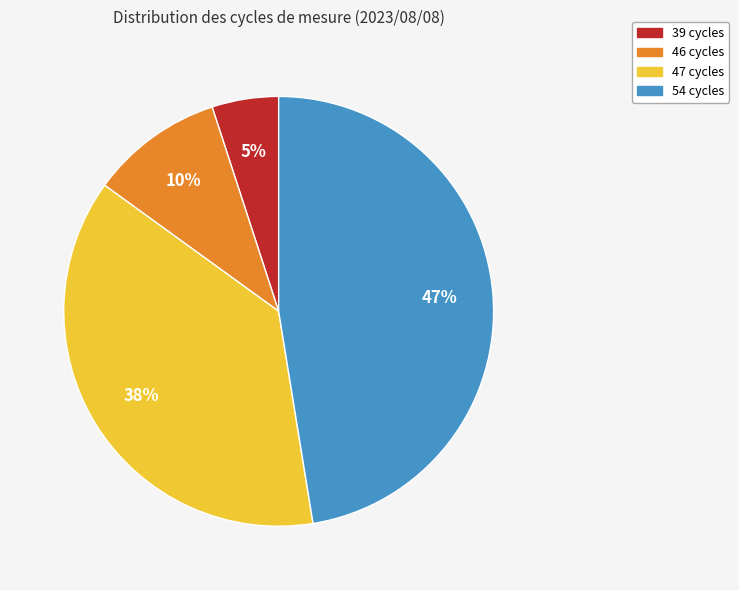

Is there a majority slice in this chart?

No